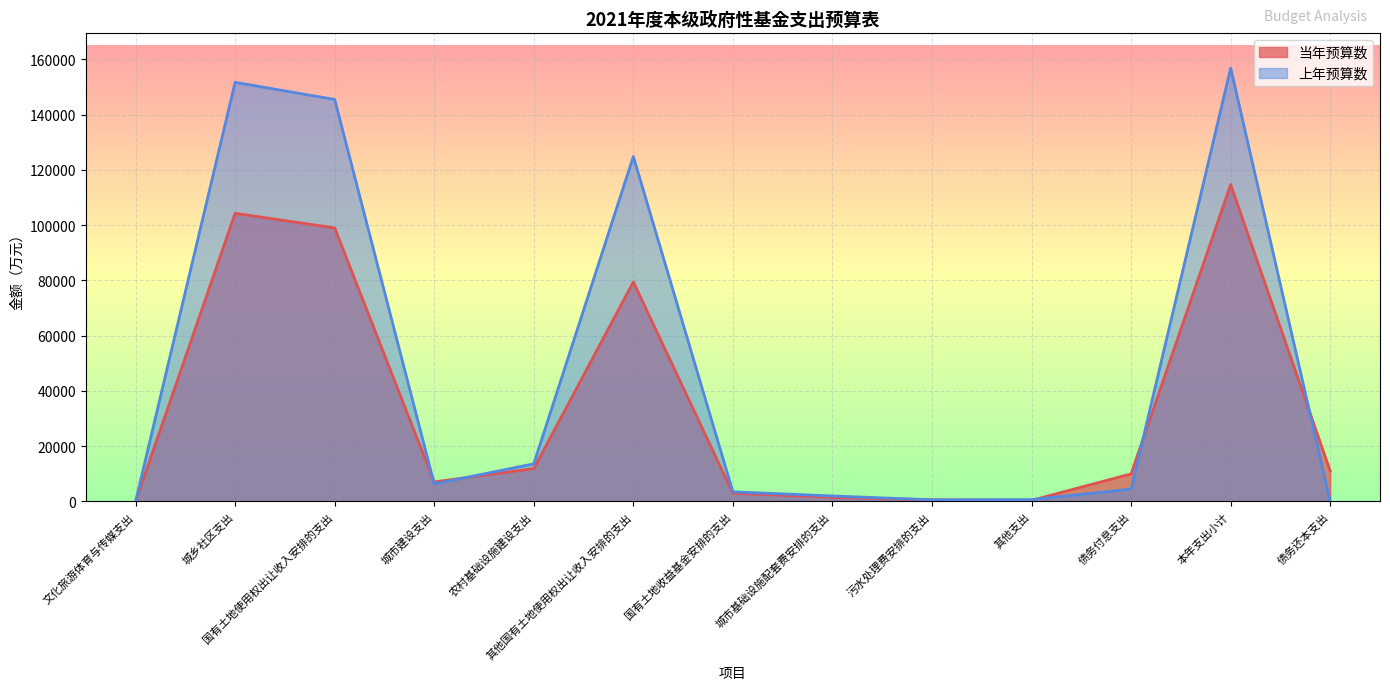

Does the chart display data point markers on the line(s)?

No